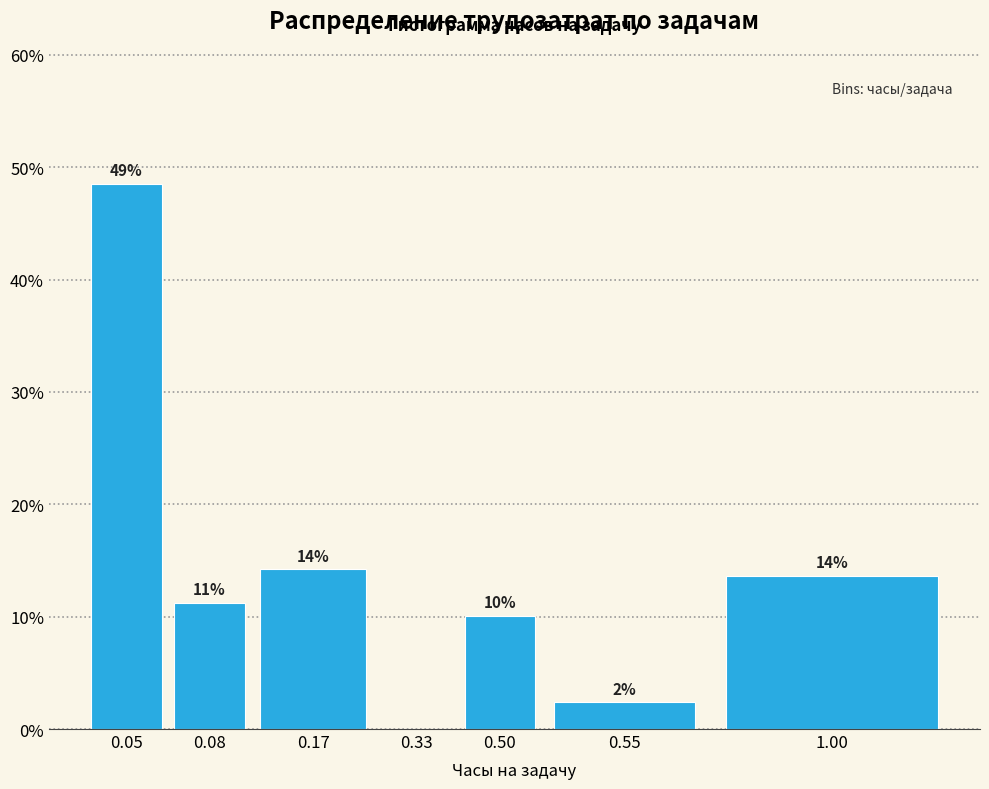

Are the bars horizontal?

No